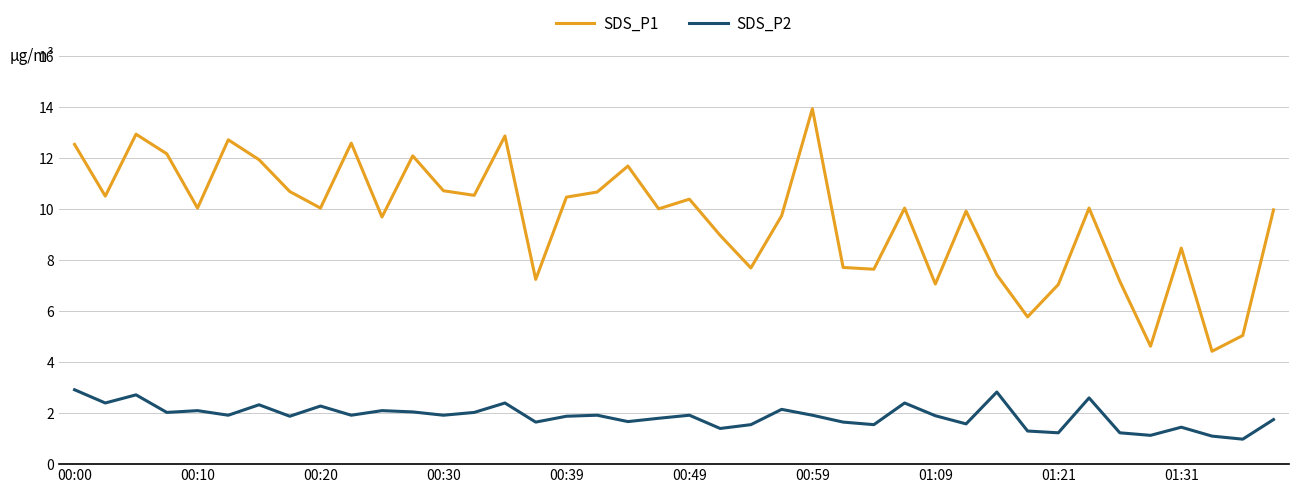

True or false: SDS_P2 and SDS_P1 intersect in this chart.

False